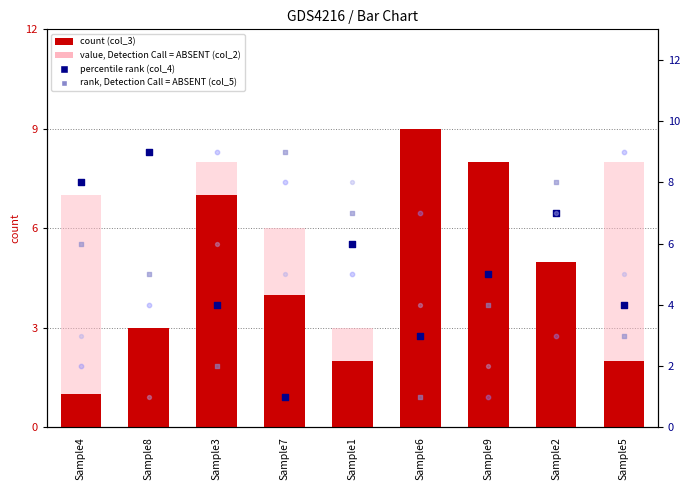

At which category is the sum across all series the highest?

Sample3